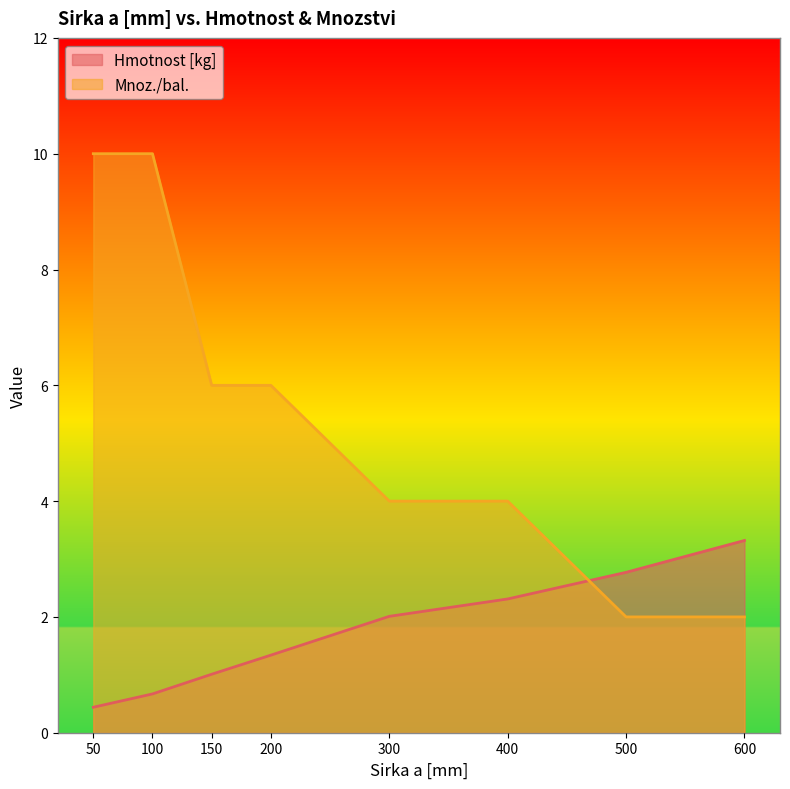

What is the difference between the Hmotnost [kg] values at 50 and 300?

1.6